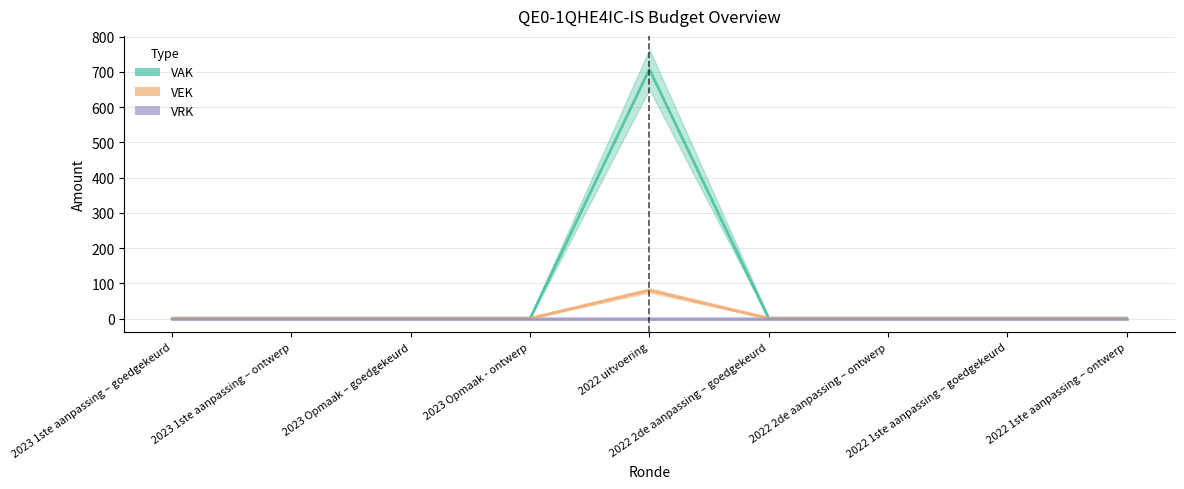

How many lines are shown in the chart?

3